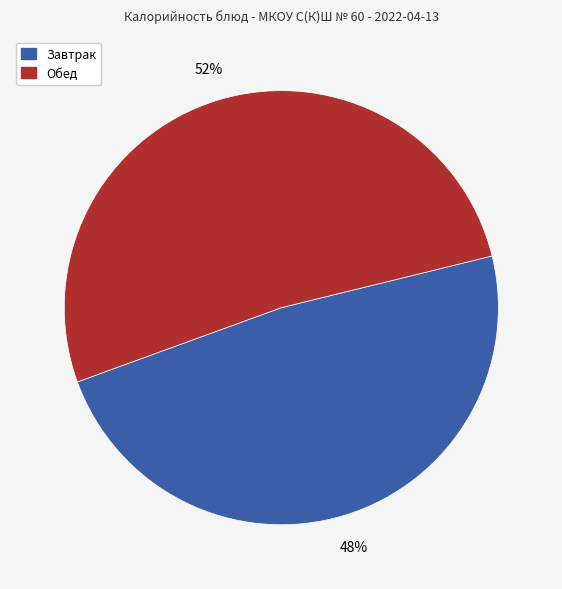

Count the number of slices in the pie.

2